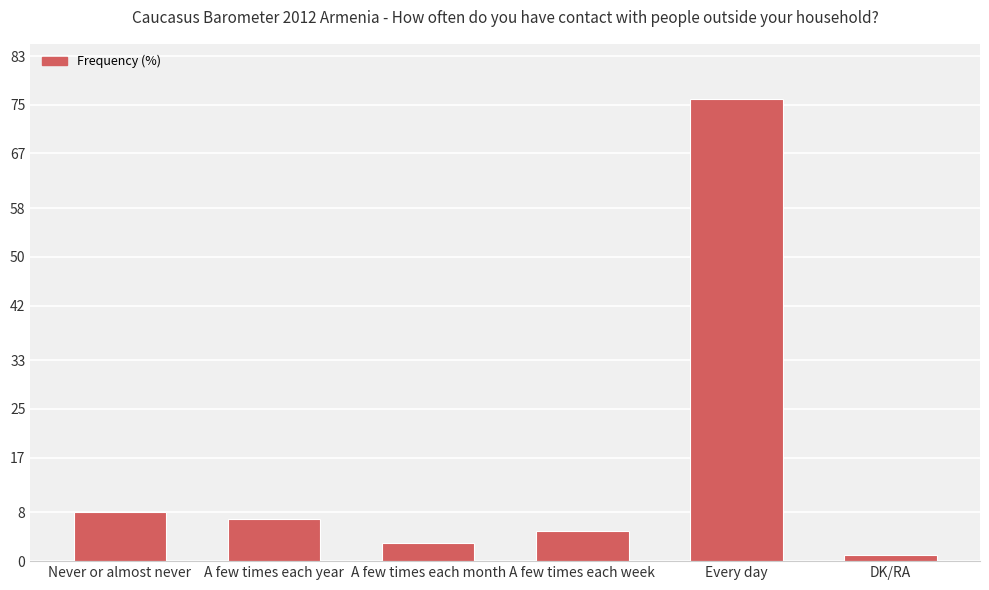

Is it true that the value at A few times each year is 7?

True